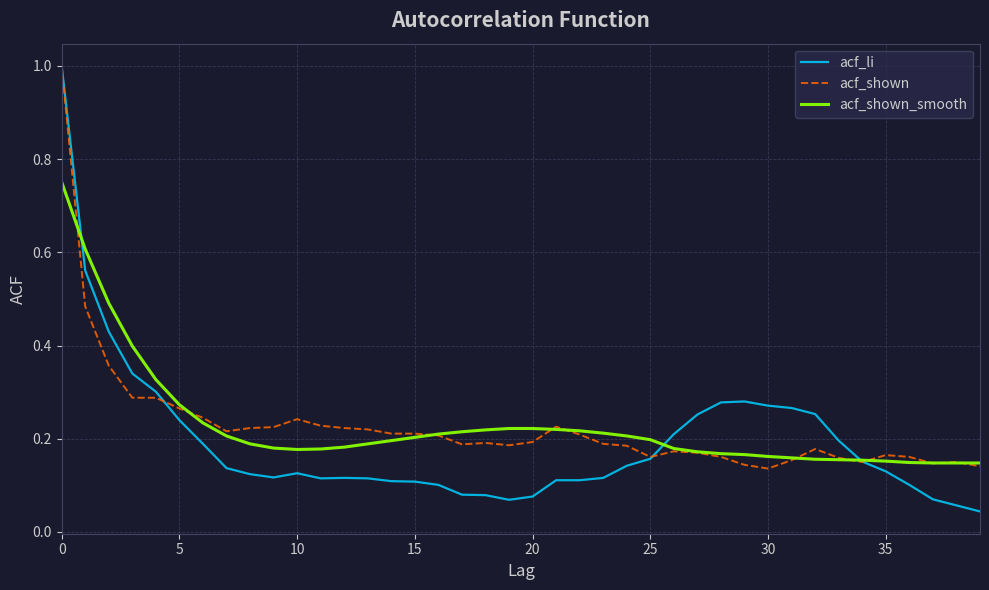

Which series has the largest range (max minus min)?

acf_li